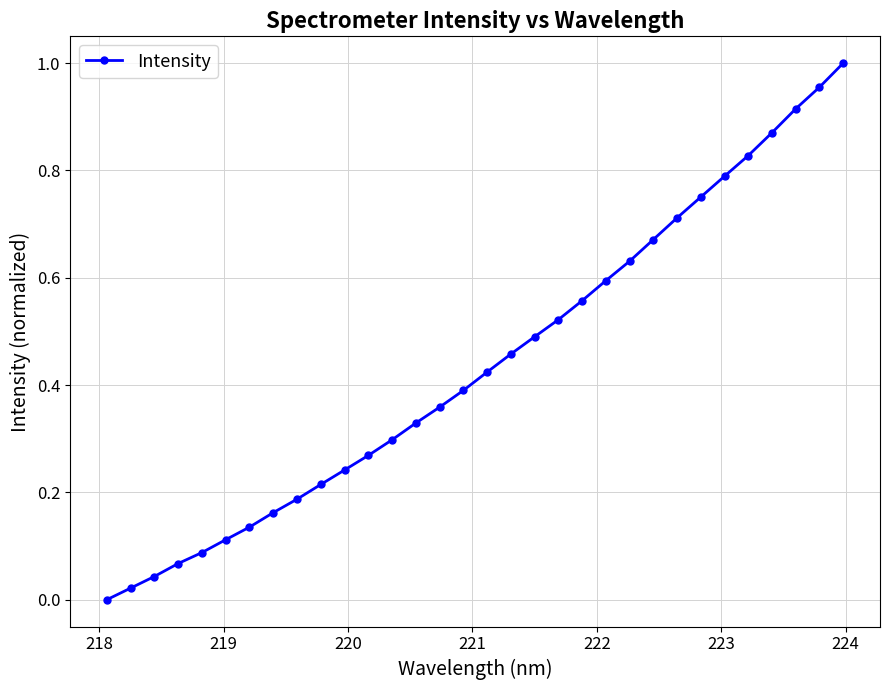

True or false: there are more than 1 points higher than both neighbors.

False